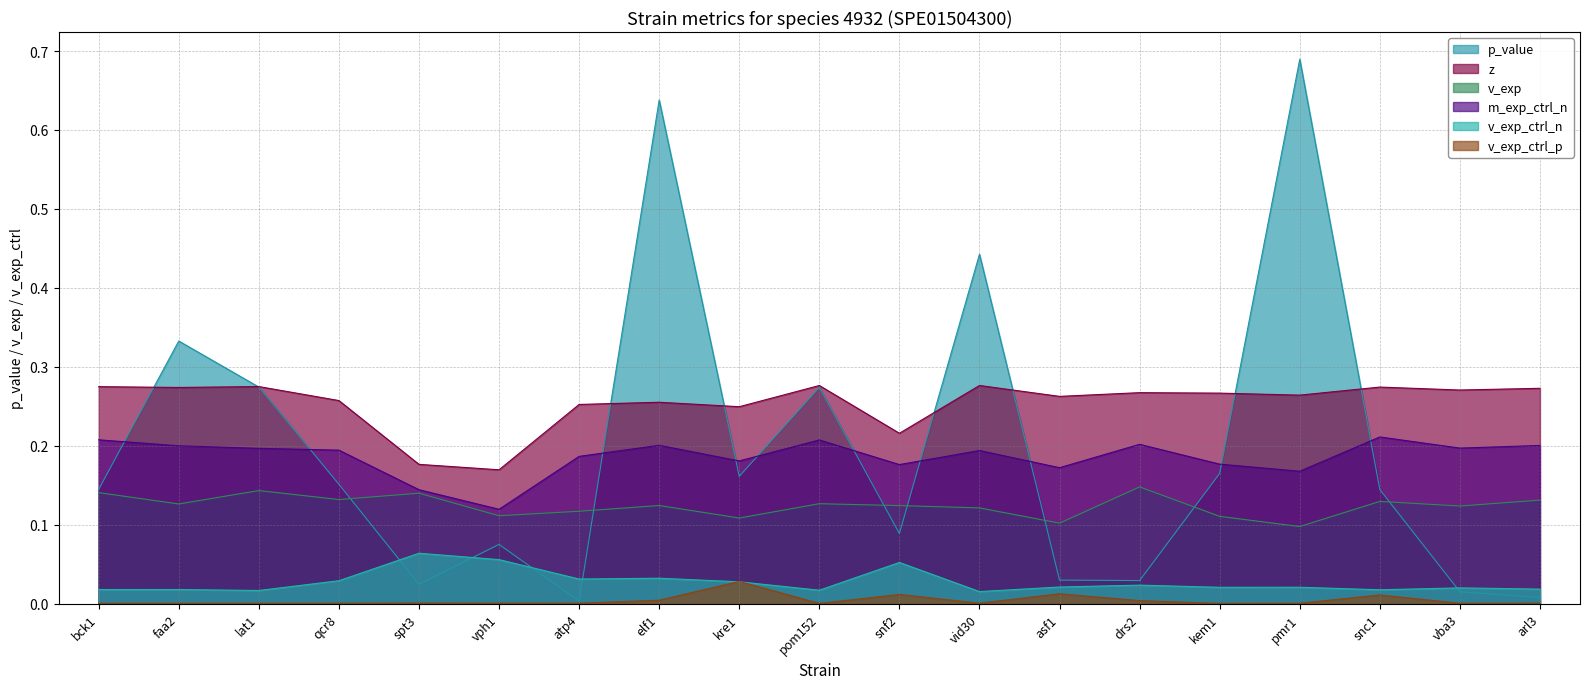

True or false: p_value and v_exp_ctrl_p intersect in this chart.

False